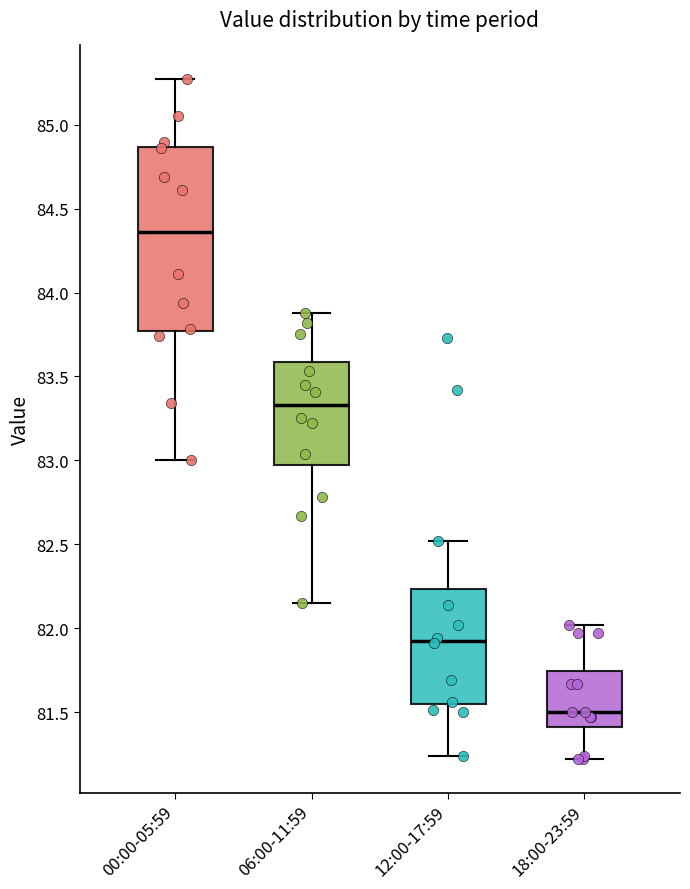

Reading left to right, transcribe this box plot: for each box, give where its median line is, the range the box spans, and where its two whiskers end, as read against the y-axis. The values are not printed on the chart, so give them approximately, as read against the axis.

00:00-05:59: median 84.35, box 83.75 to 84.85, whiskers 83.00 to 85.25
06:00-11:59: median 83.35, box 83.00 to 83.60, whiskers 82.15 to 83.90
12:00-17:59: median 81.95, box 81.55 to 82.25, whiskers 81.25 to 82.50
18:00-23:59: median 81.50, box 81.40 to 81.75, whiskers 81.20 to 82.00